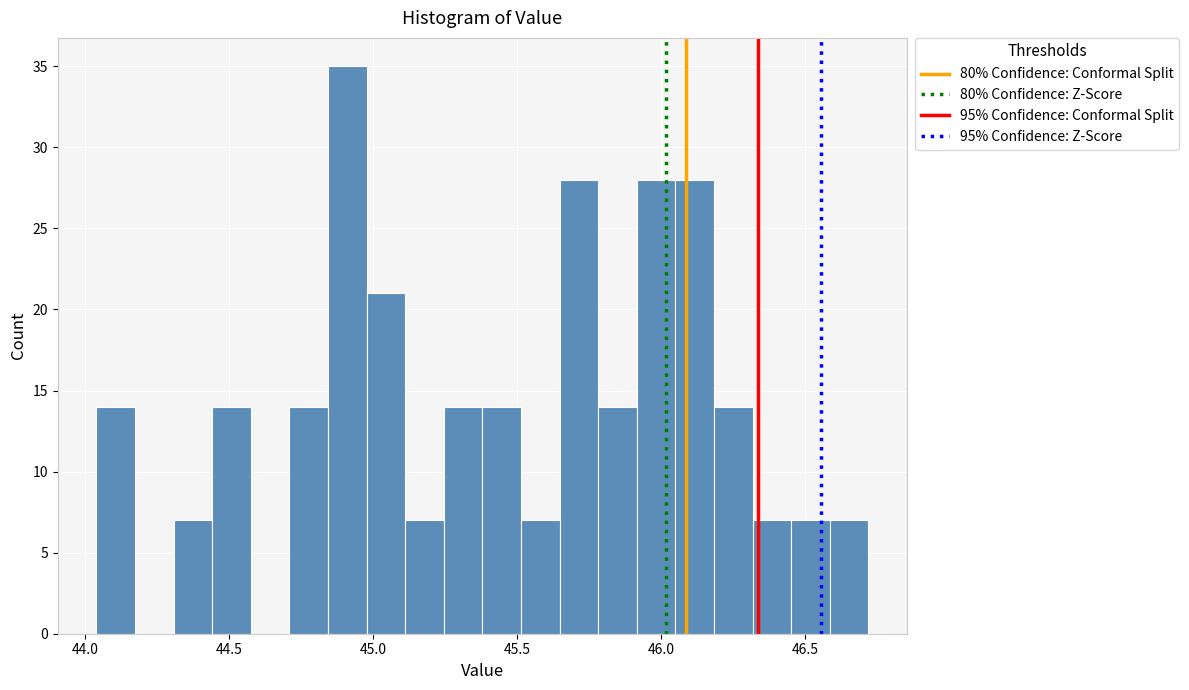

Around what value on the x-axis is the tallest bar? Give the approximate position of its centre, as read against the axis.

44.90